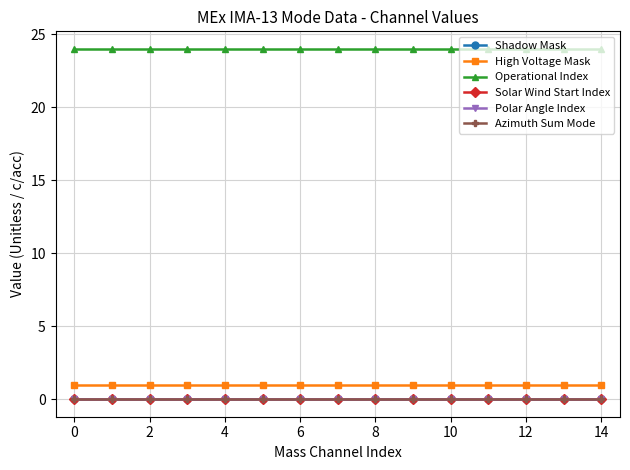

True or false: Shadow Mask and Azimuth Sum Mode cross at least once.

False